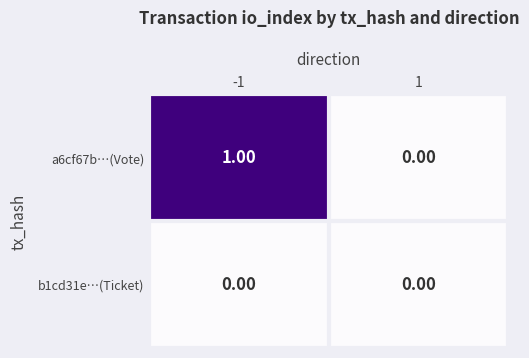

Rank the series by their maximum value, from lowest to highest.

b1cd31e…(Ticket), a6cf67b…(Vote)